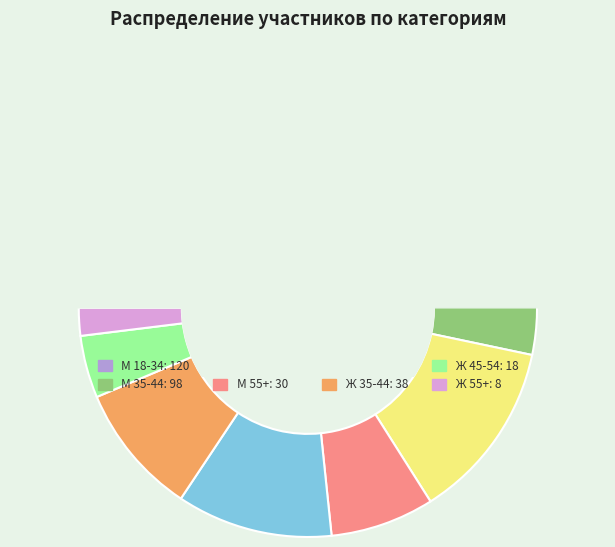

Which slice is the smallest?

Ж 55+